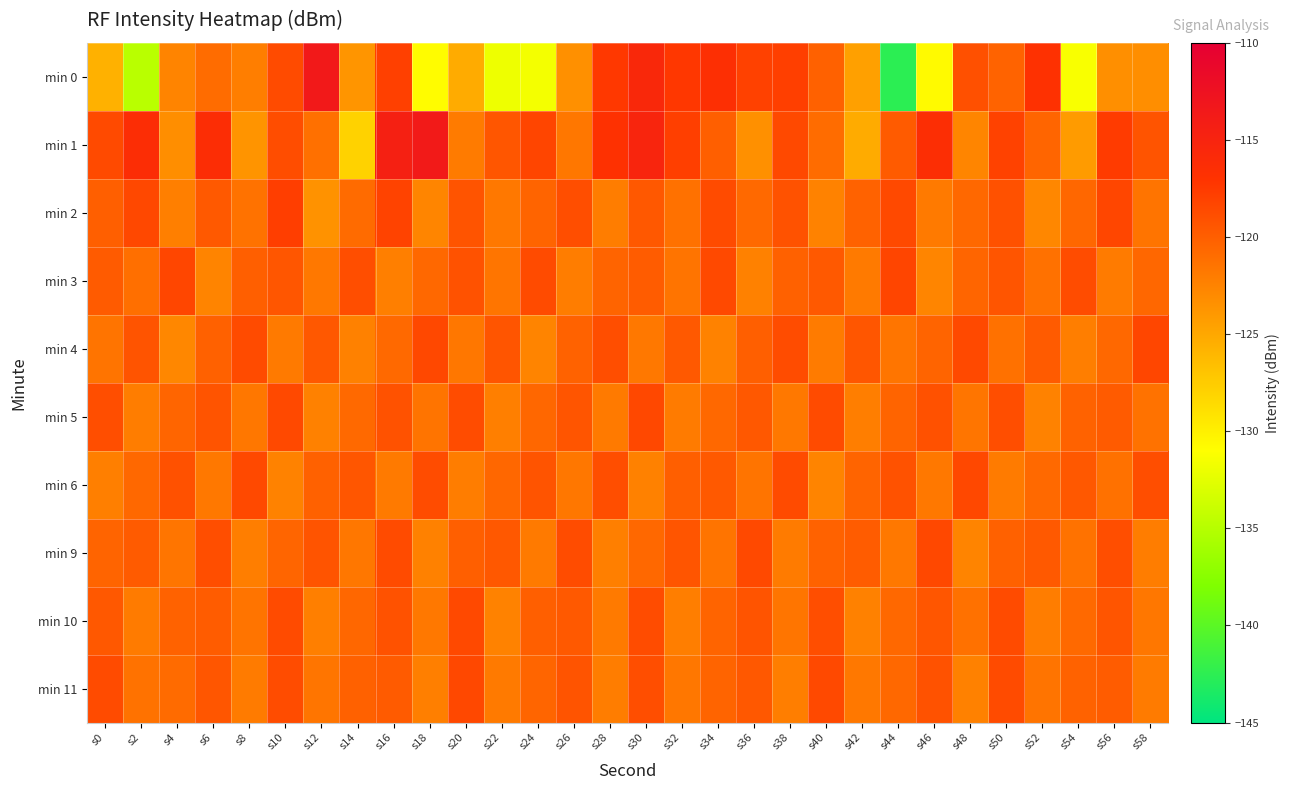

What is the spread (max minus min) of values at s54?

12.5